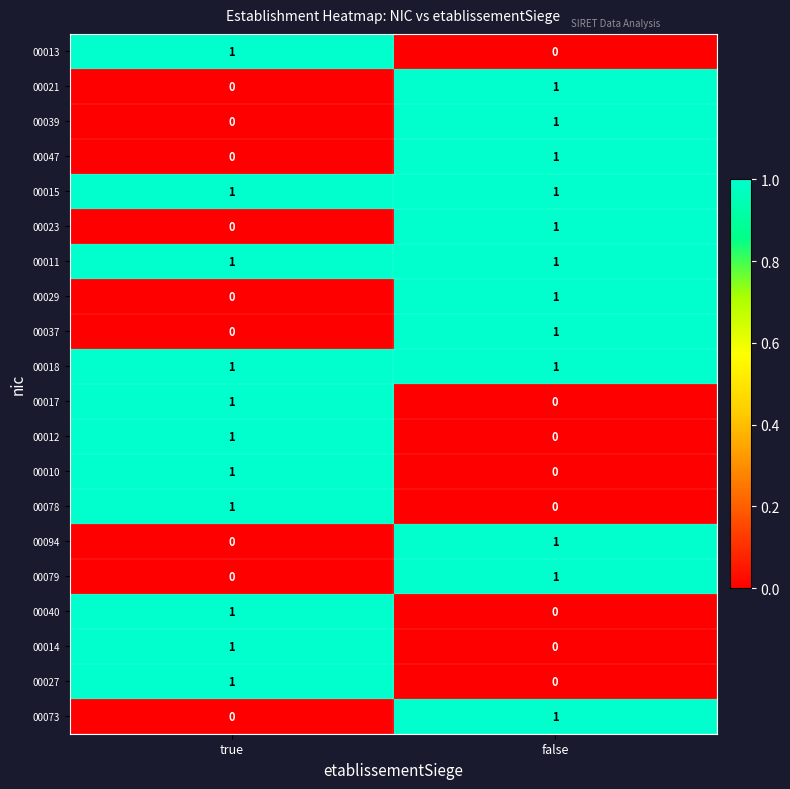

The 00094 series shows 0 at true. True or false?

True